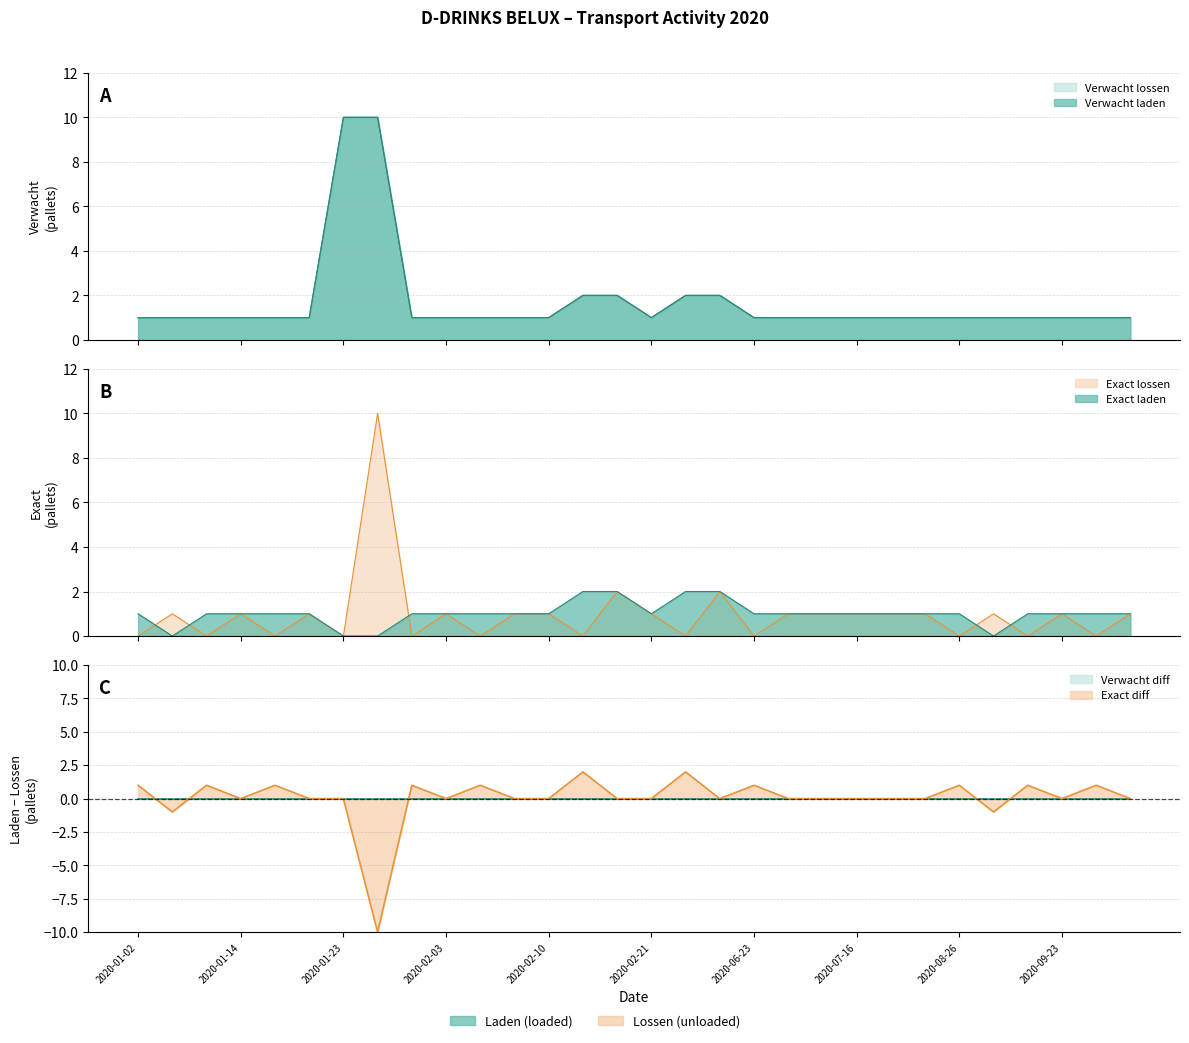

Is it true that Exact laden equals 1 at 2020-01-30?

True